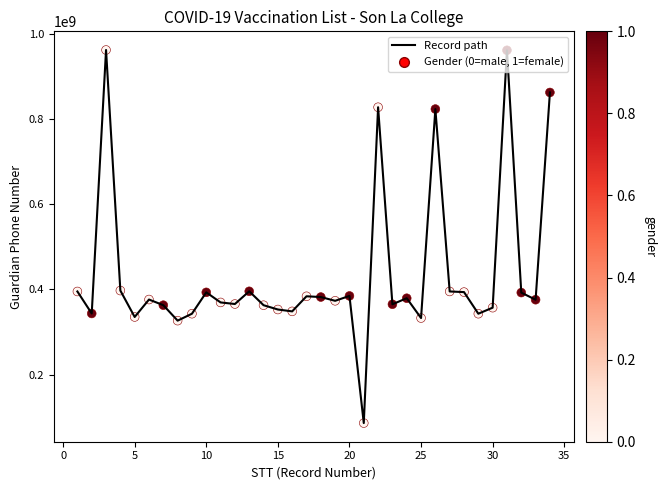

What is the difference between the maximum and minimum values?

875490687